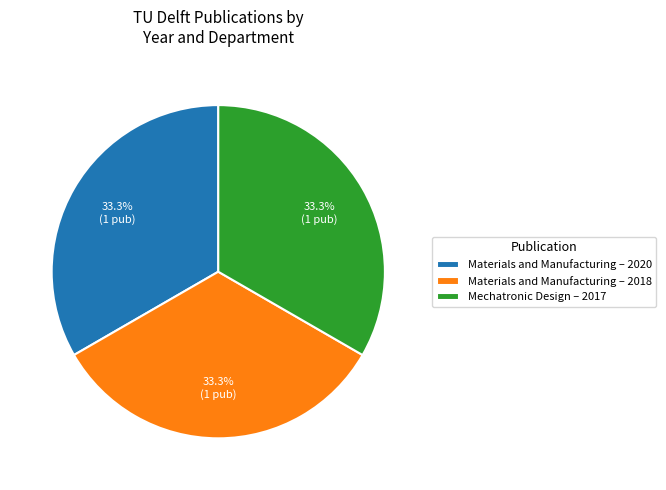

Combined, do Materials and Manufacturing – 2018 and Materials and Manufacturing – 2020 account for over 50%?

Yes